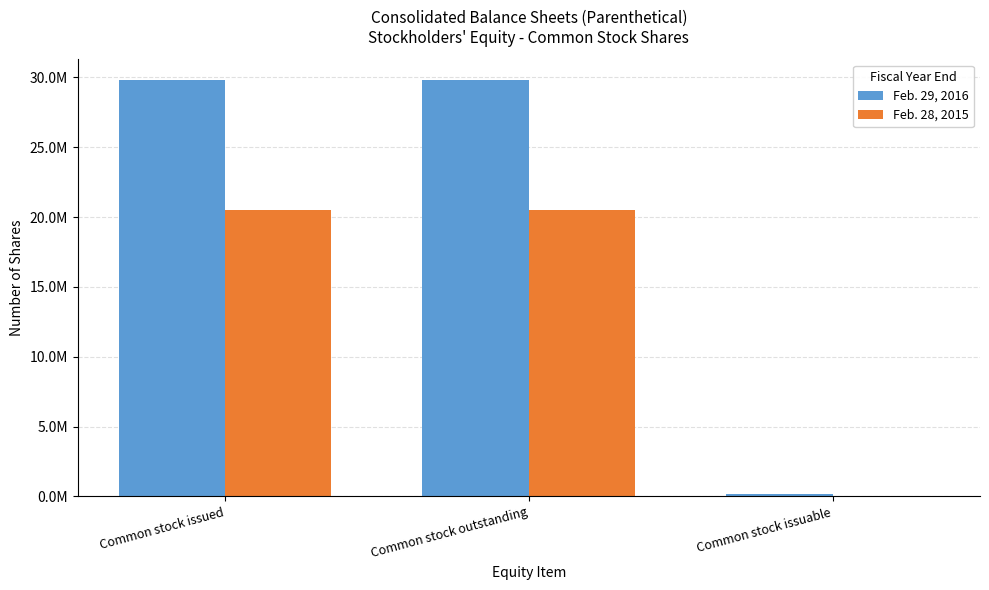

What is the average value of the Feb. 28, 2015 series?

13665833